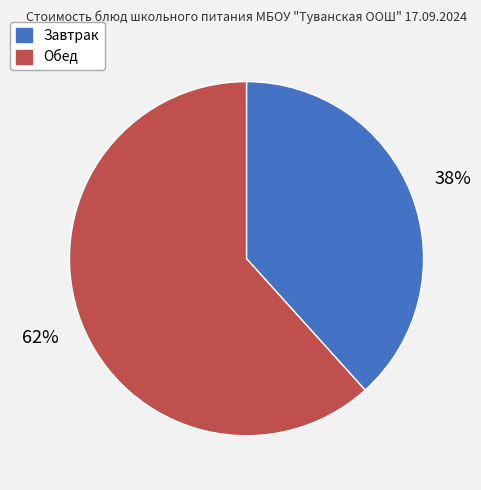

To the nearest percent, what is the average slice percentage?

50%